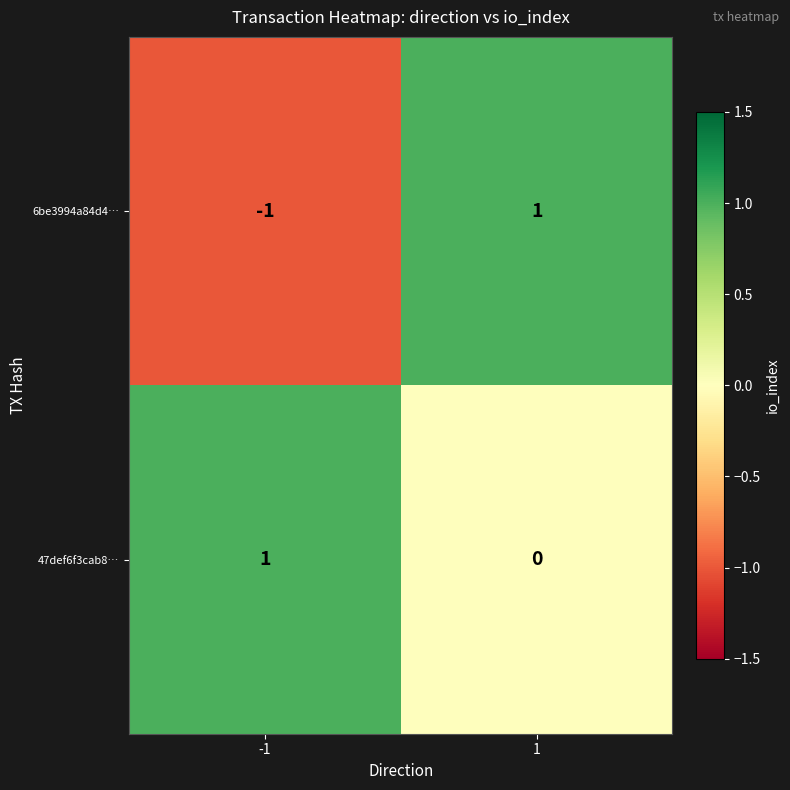

Is it true that 47def6f3cab8… equals 0 at 1?

True